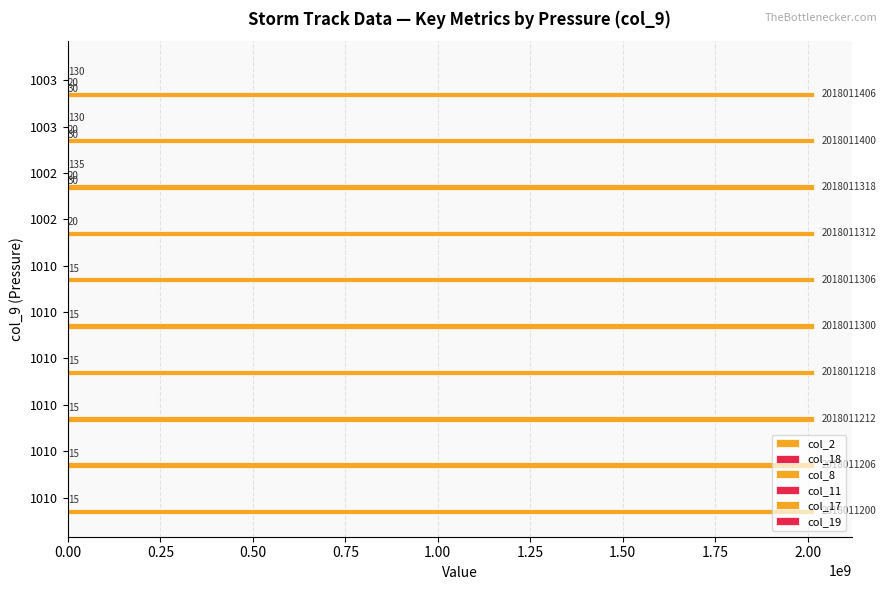

How many distinct data groups are displayed?

4